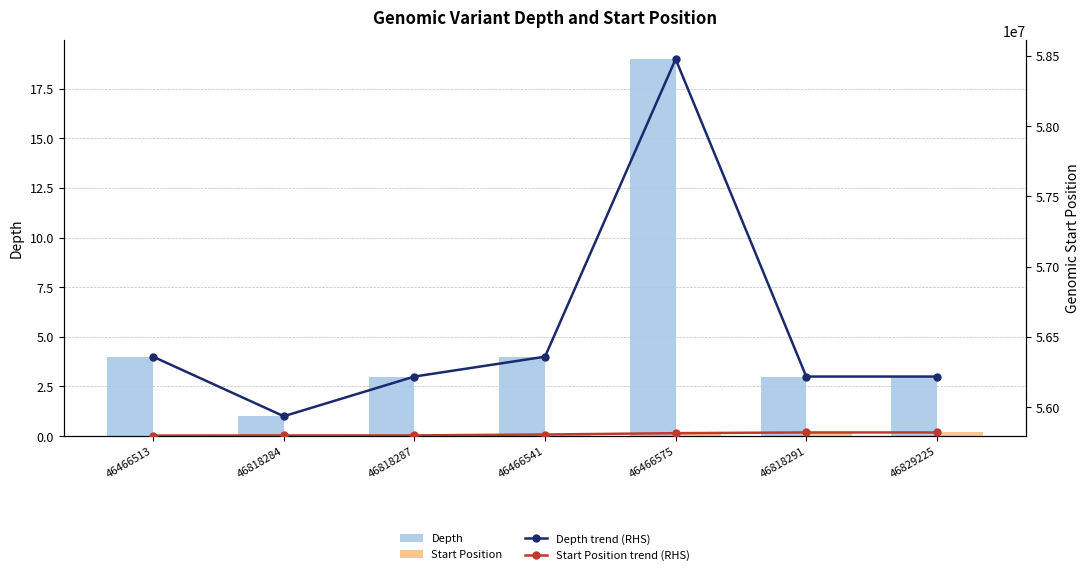

What position from the right is 46818291?

2